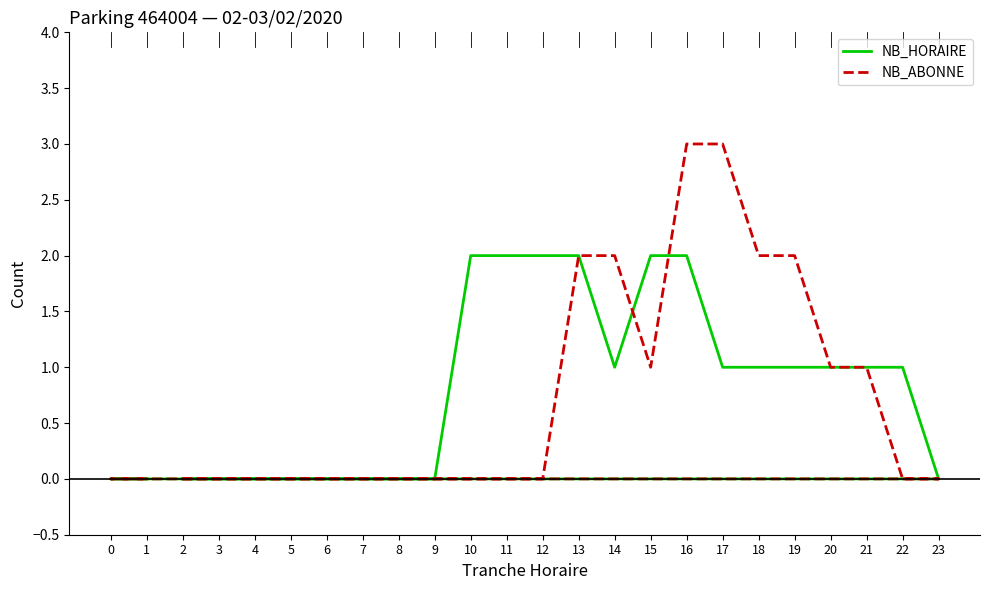

Read the NB_ABONNE value at 15.

1